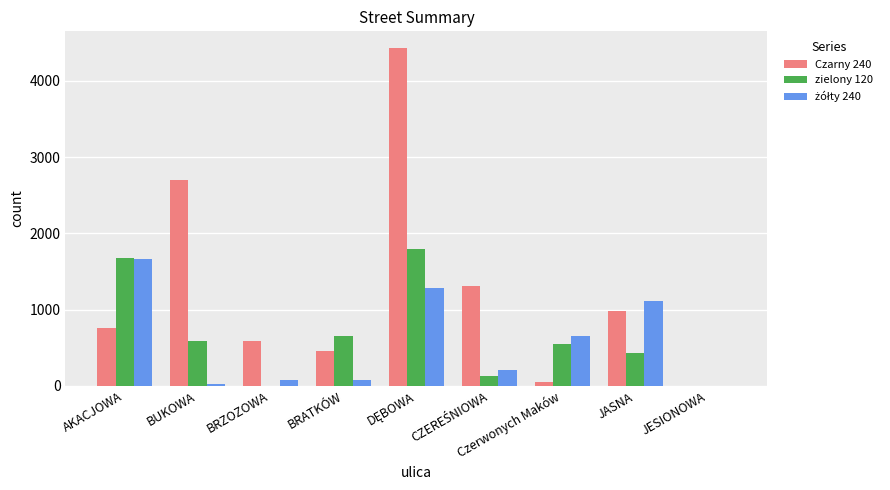

Where is zielony 120 nearest to the value 895?

BRATKÓW